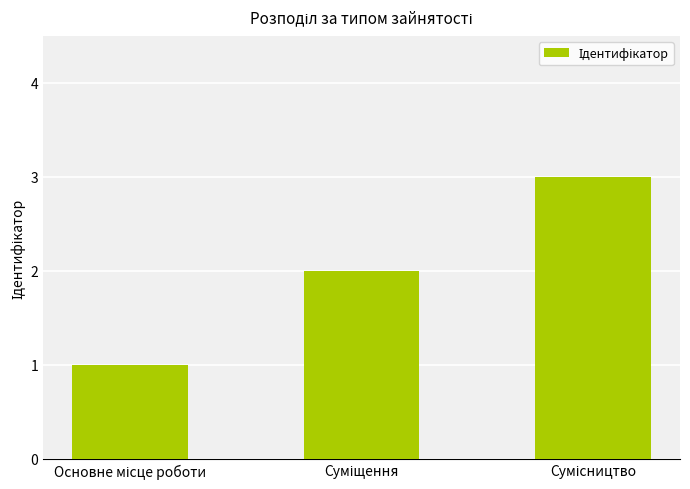

Count the values in the range 1 to 3.

3